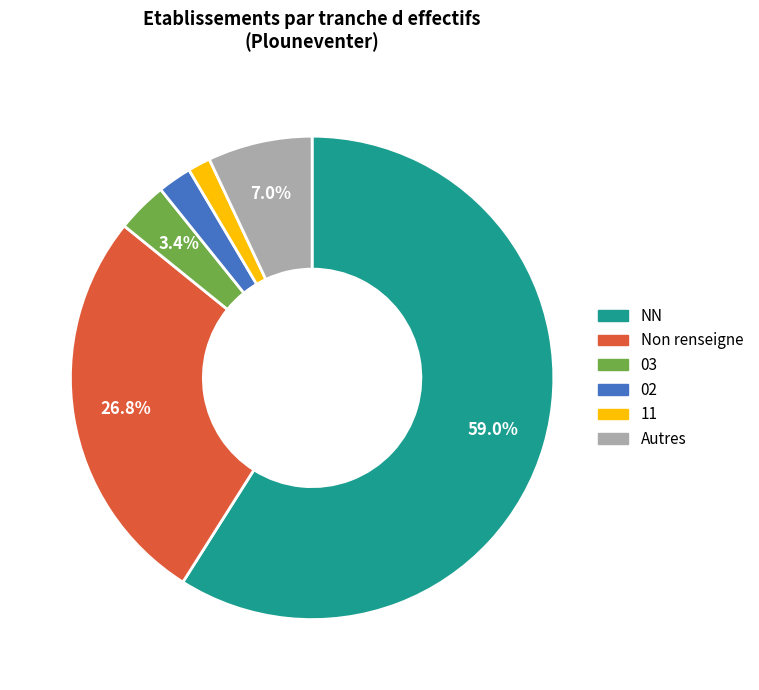

Rank the categories by value from highest to lowest.

NN, Non renseigne, Autres, 03, 02, 11